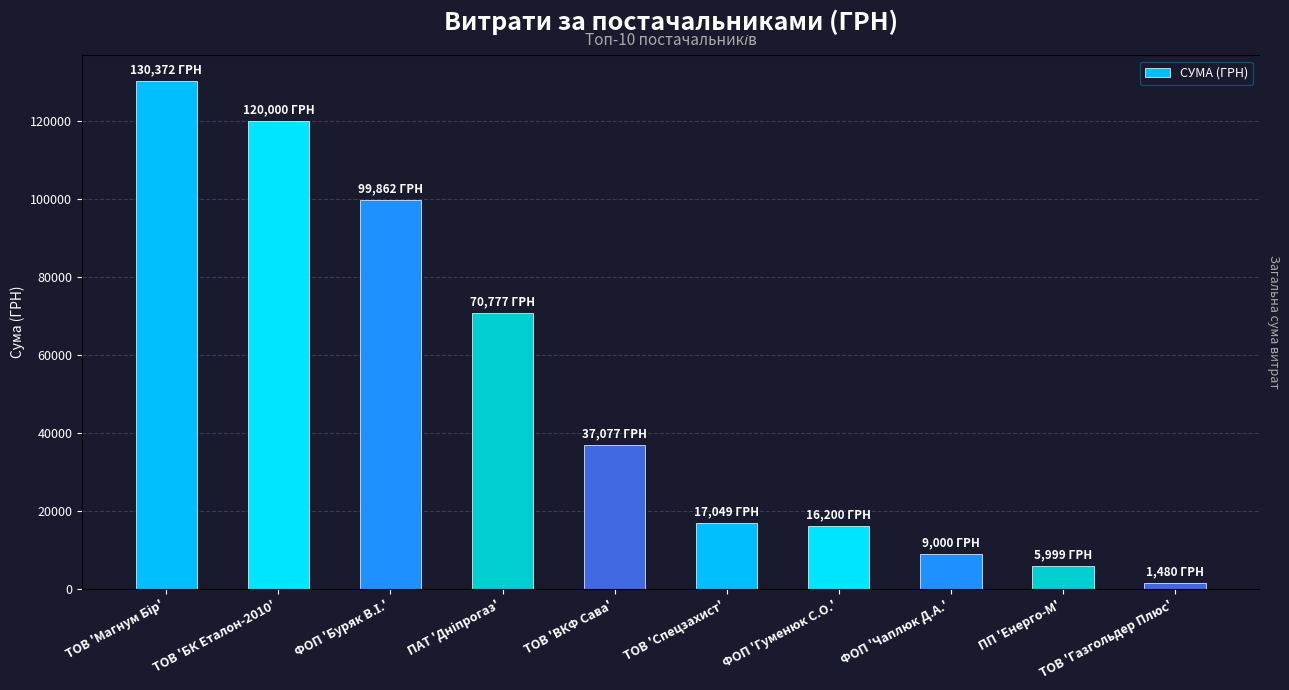

List the labels in order of value, largest first.

ТОВ 'Магнум Бір', ТОВ 'БК Еталон-2010', ФОП 'Буряк В.І.', ПАТ 'Дніпрогаз', ТОВ 'ВКФ Сава', ТОВ 'Спецзахист', ФОП 'Гуменюк С.О.', ФОП 'Чаплюк Д.А.', ПП 'Енерго-М', ТОВ 'Газгольдер Плюс'